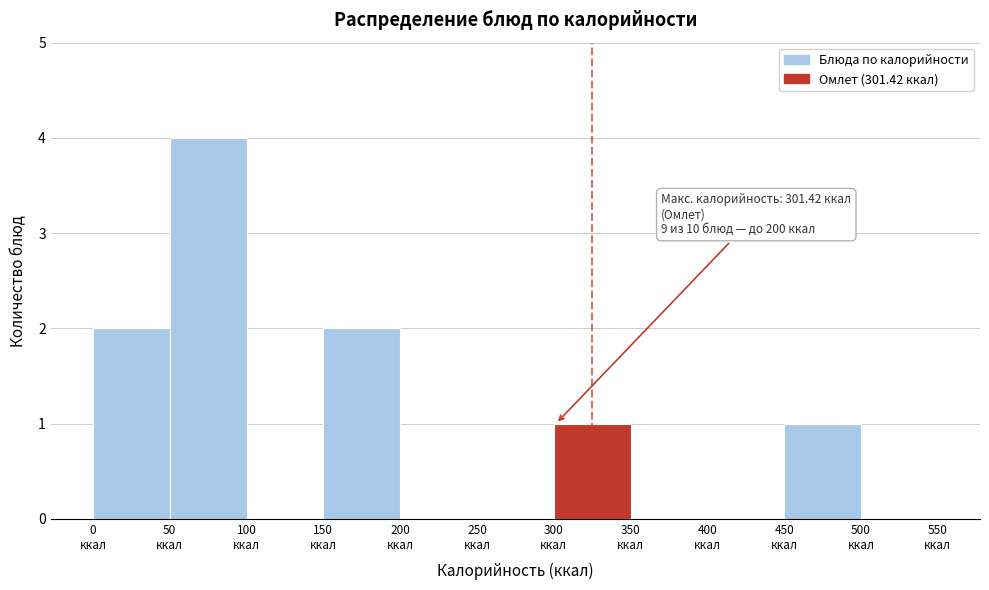

Over which range of the x-axis is the bar tallest?

50 to 100